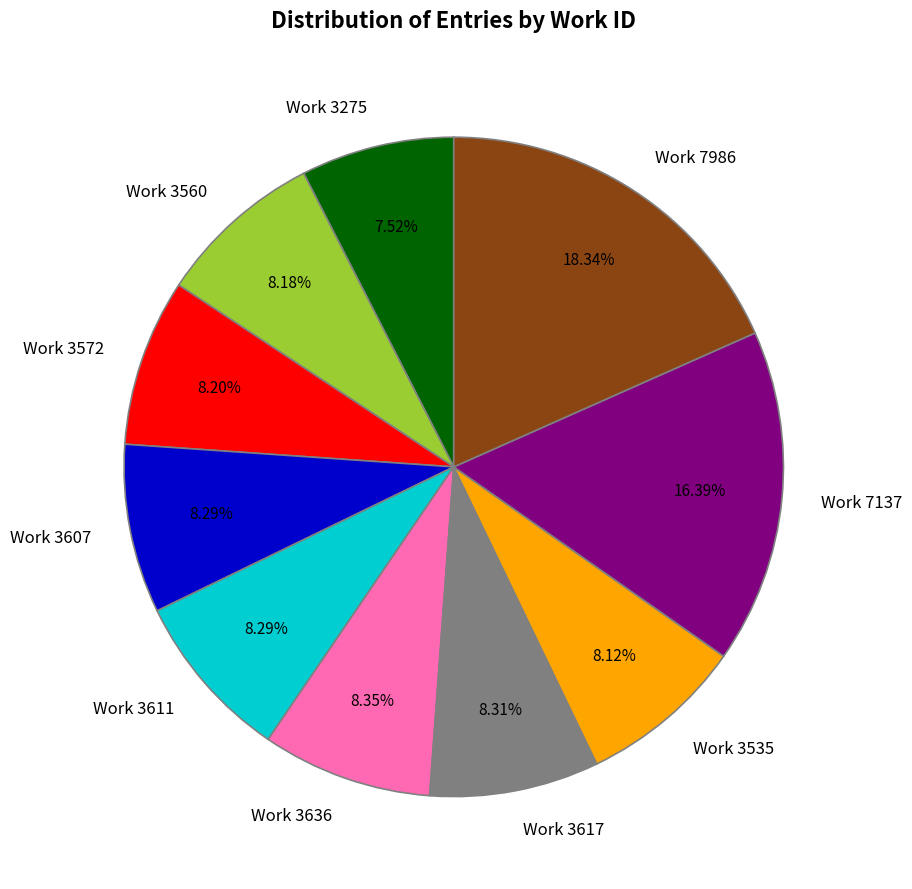

How many segments does this pie chart have?

10